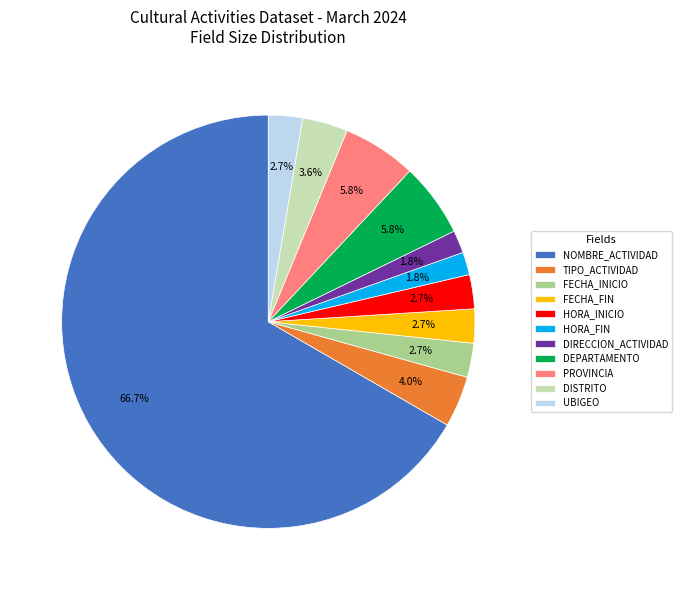

Count the number of slices in the pie.

11